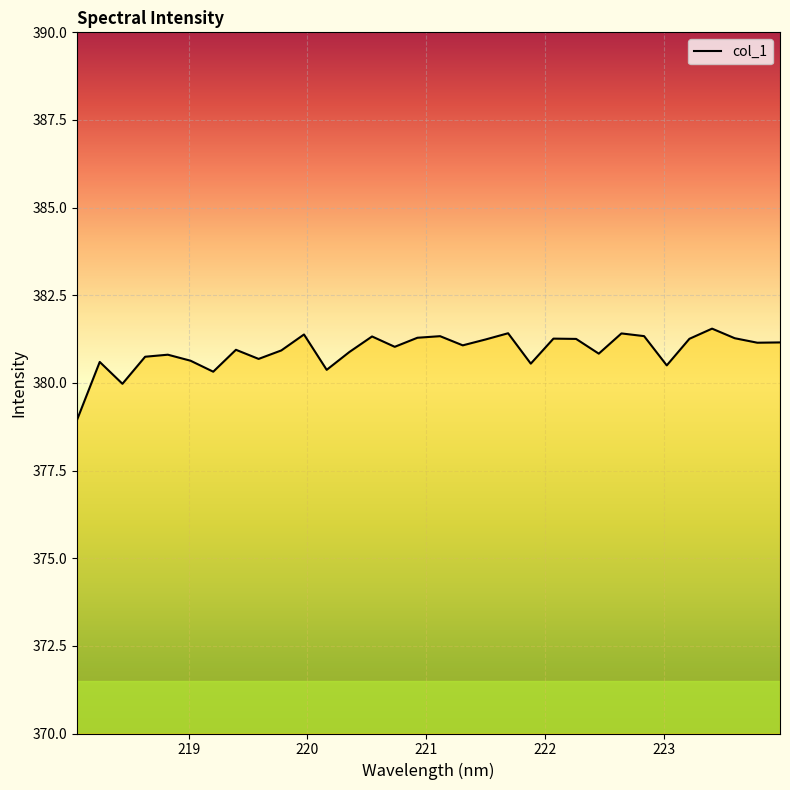

Does the chart display data point markers on the line(s)?

No